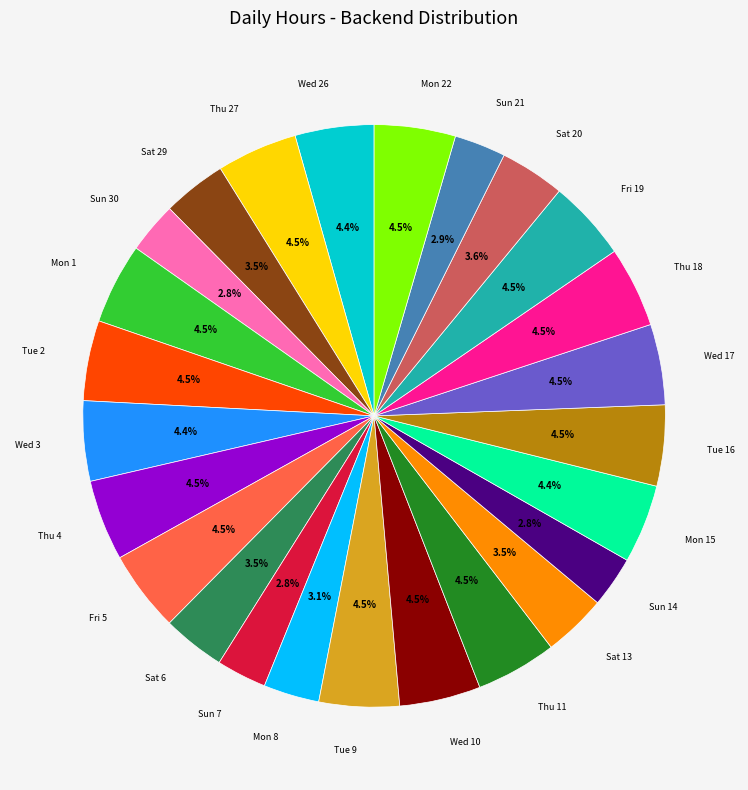

Is there any slice that represents more than half of the pie?

No